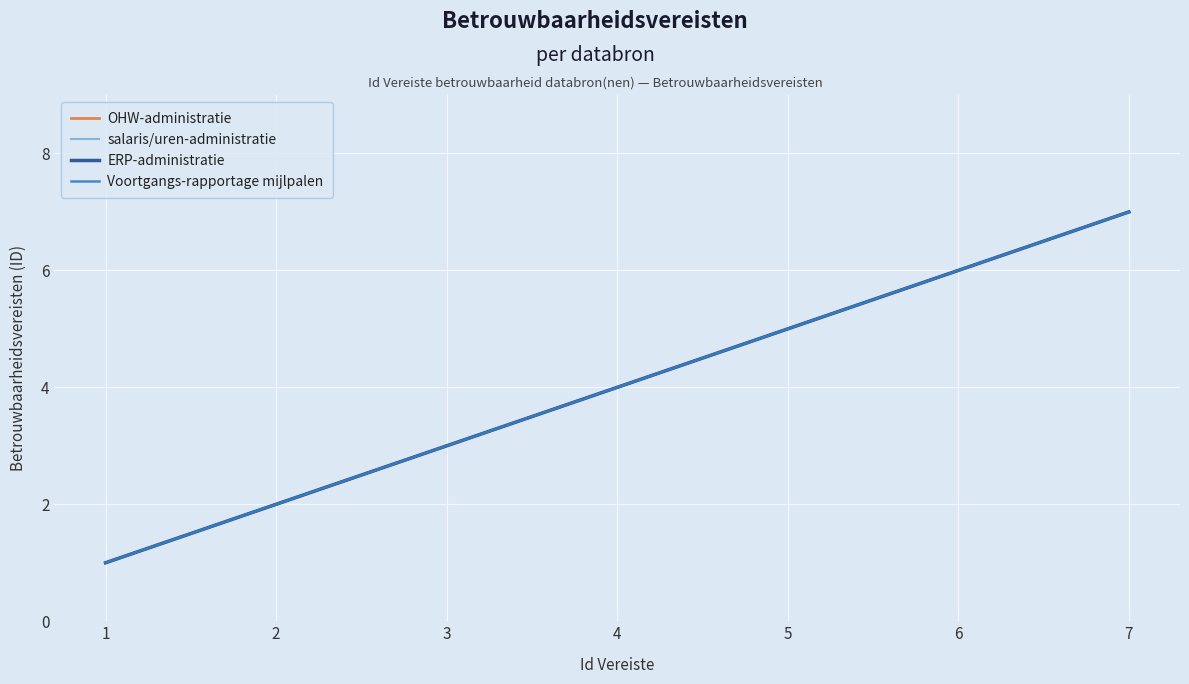

Is this an area chart (filled region under the line)?

No